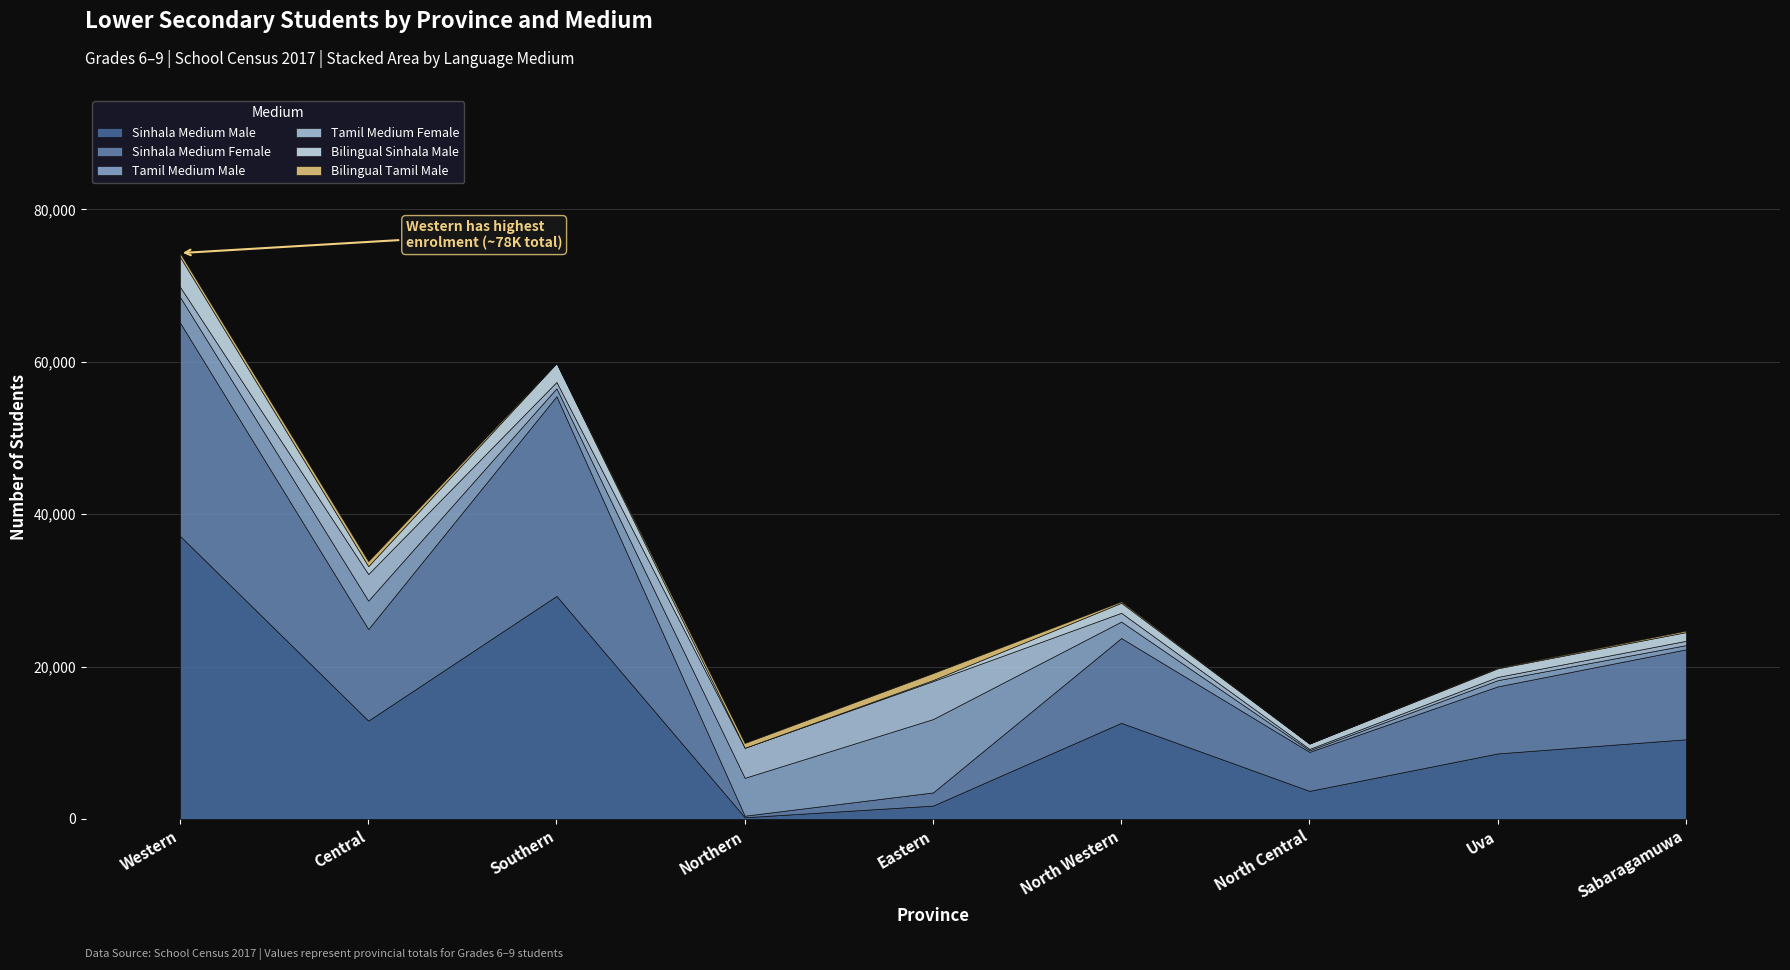

Is it true that Sinhala Medium Male equals 302 at Northern?

False